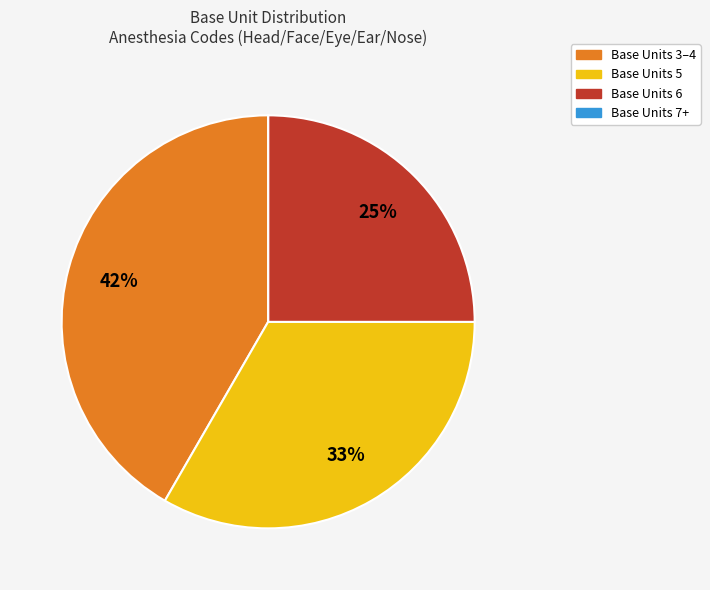

Is there any slice that represents more than half of the pie?

No